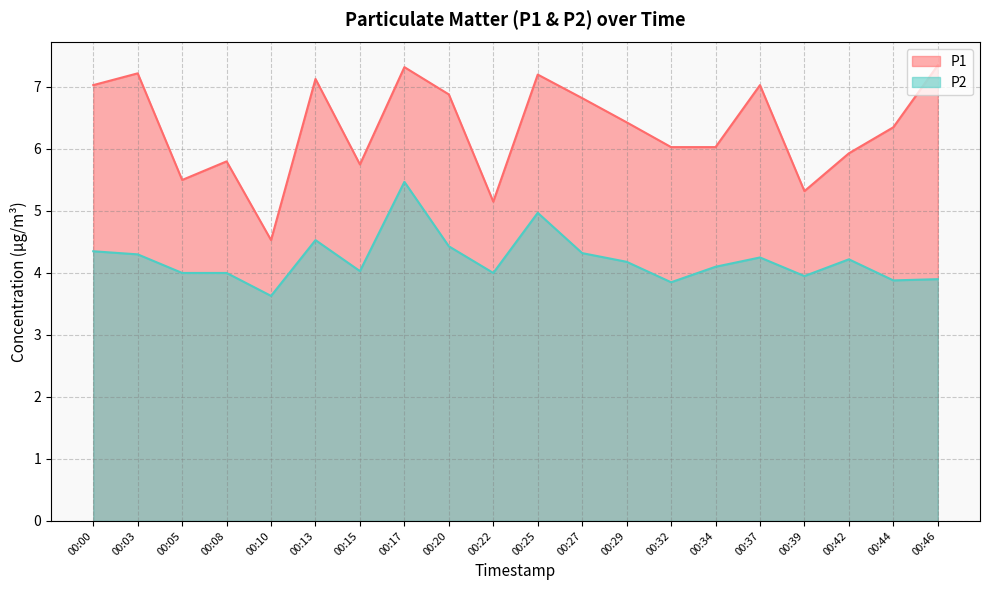

What is the minimum value shown in the chart?

3.6